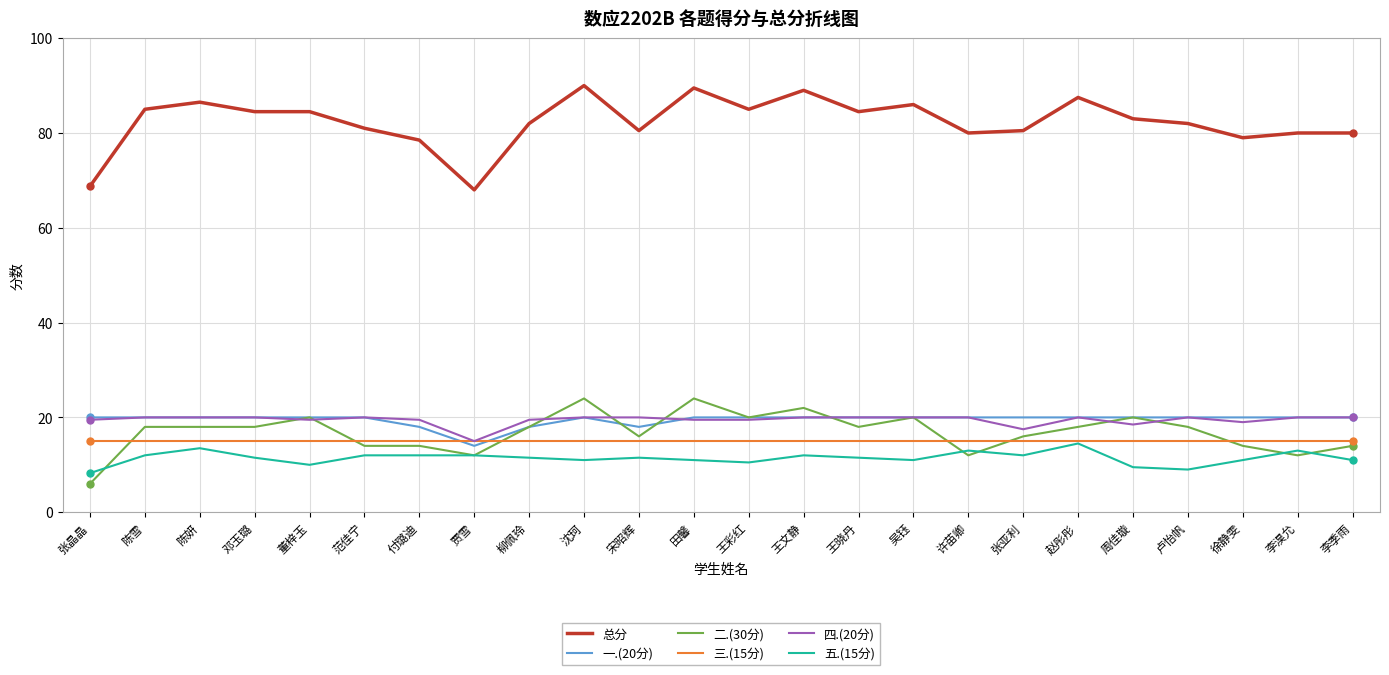

Is the value of 三.(15分) at 张亚利 greater than the value of 五.(15分) at 吴钰?

Yes